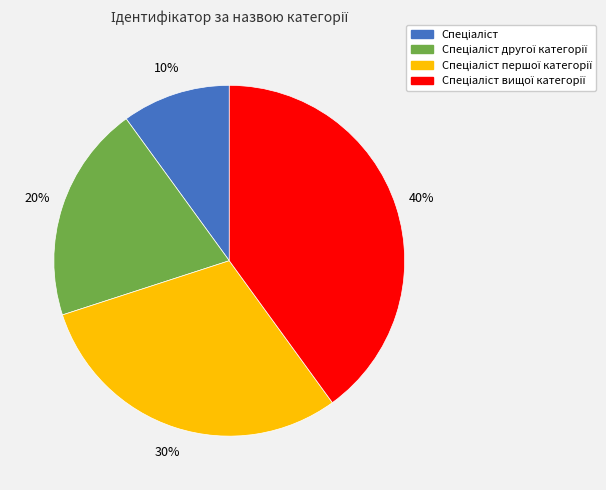

To the nearest percent, what is the average slice percentage?

25%